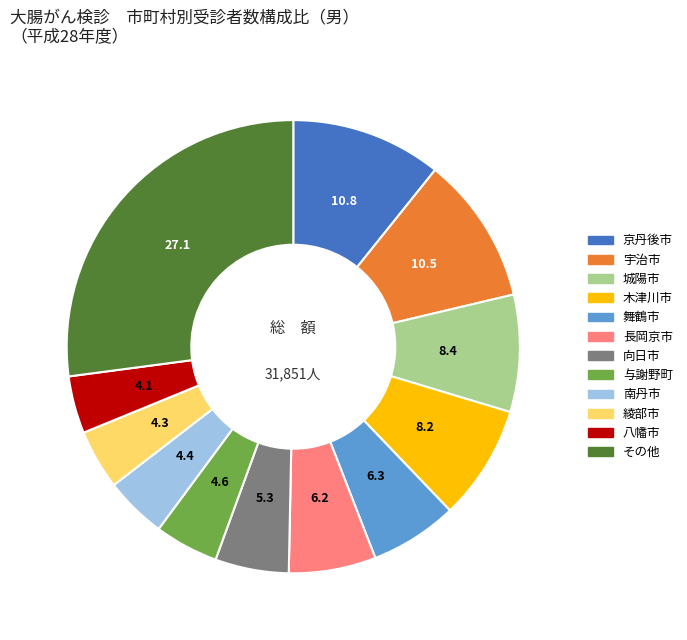

Is there any slice that represents more than half of the pie?

No